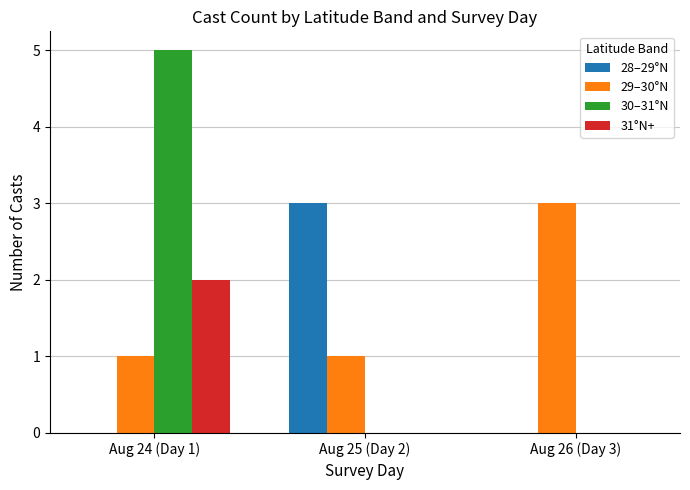

The value of 30–31°N at Aug 26 (Day 3) is 3. True or false?

False